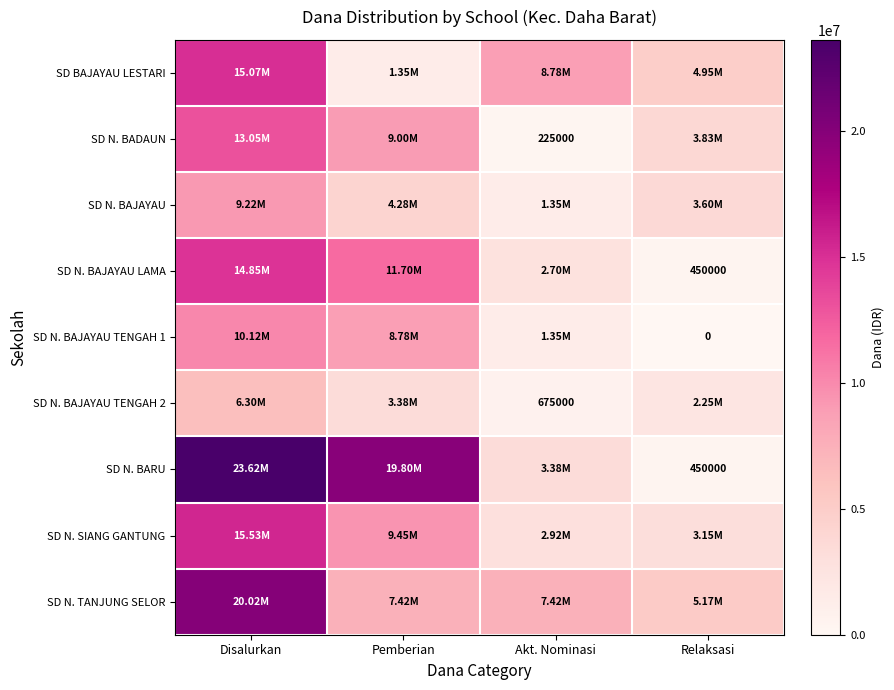

True or false: SD N. BAJAYAU TENGAH 1 has a value of 1350000 at Akt. Nominasi.

True